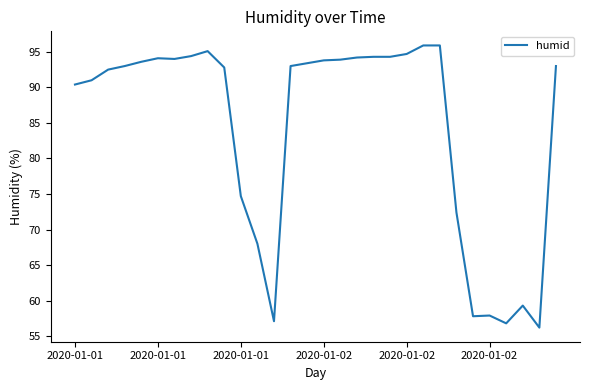

What is the greatest value displayed?

95.9